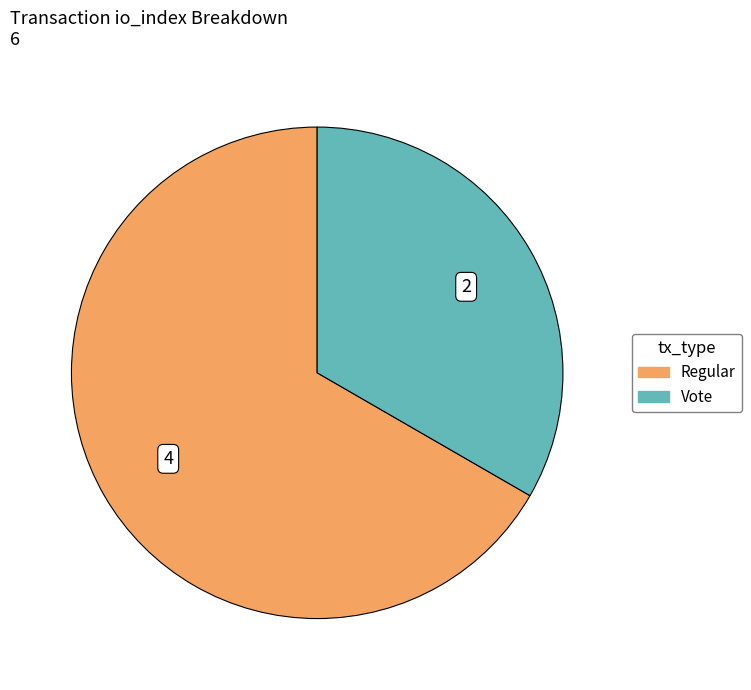

Does any single category account for the majority?

Yes